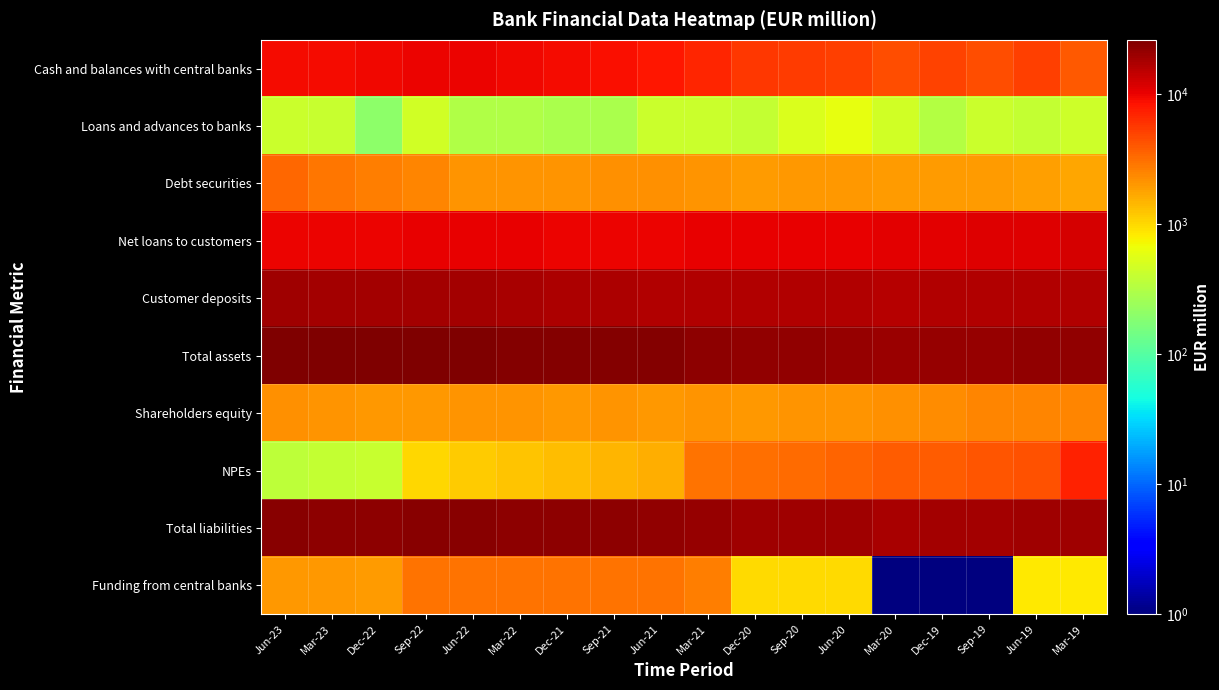

At how many categories does at least one series exceed 24325?

8